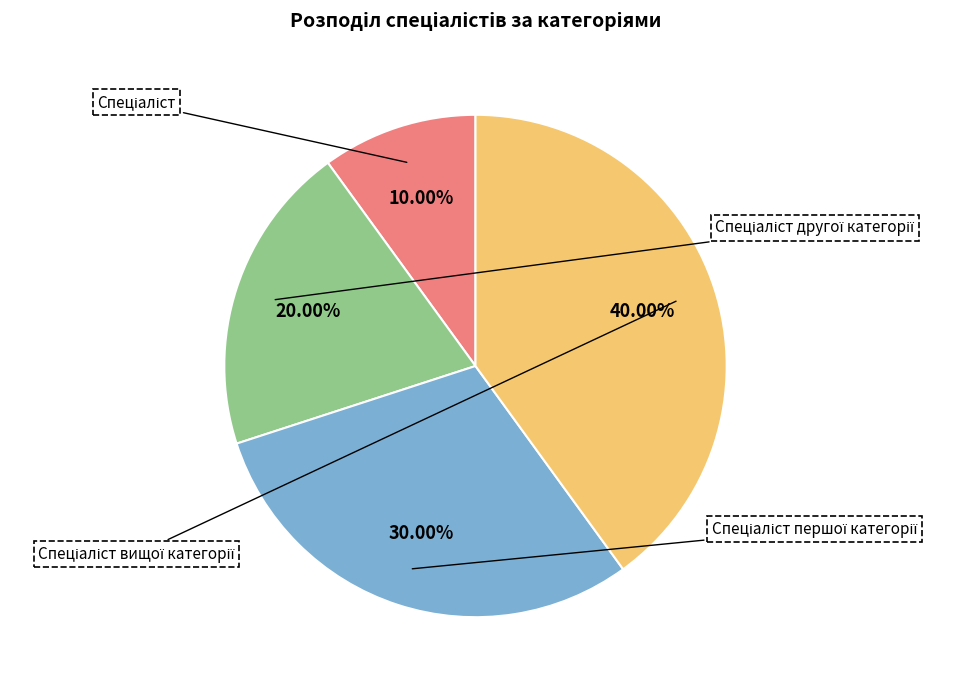

Is there any slice that represents more than half of the pie?

No